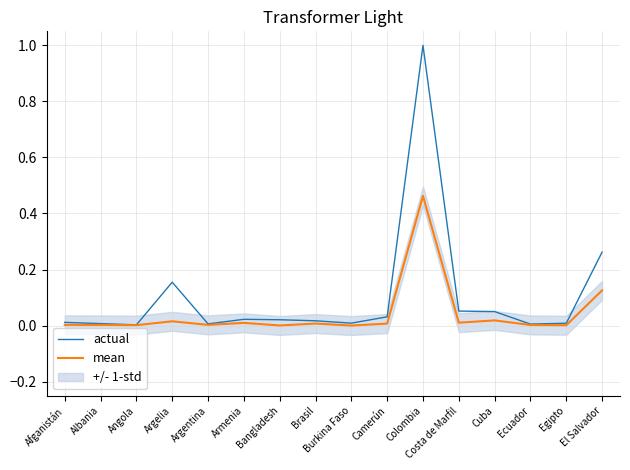

What is the label of the 4th point from the left?

Argelia